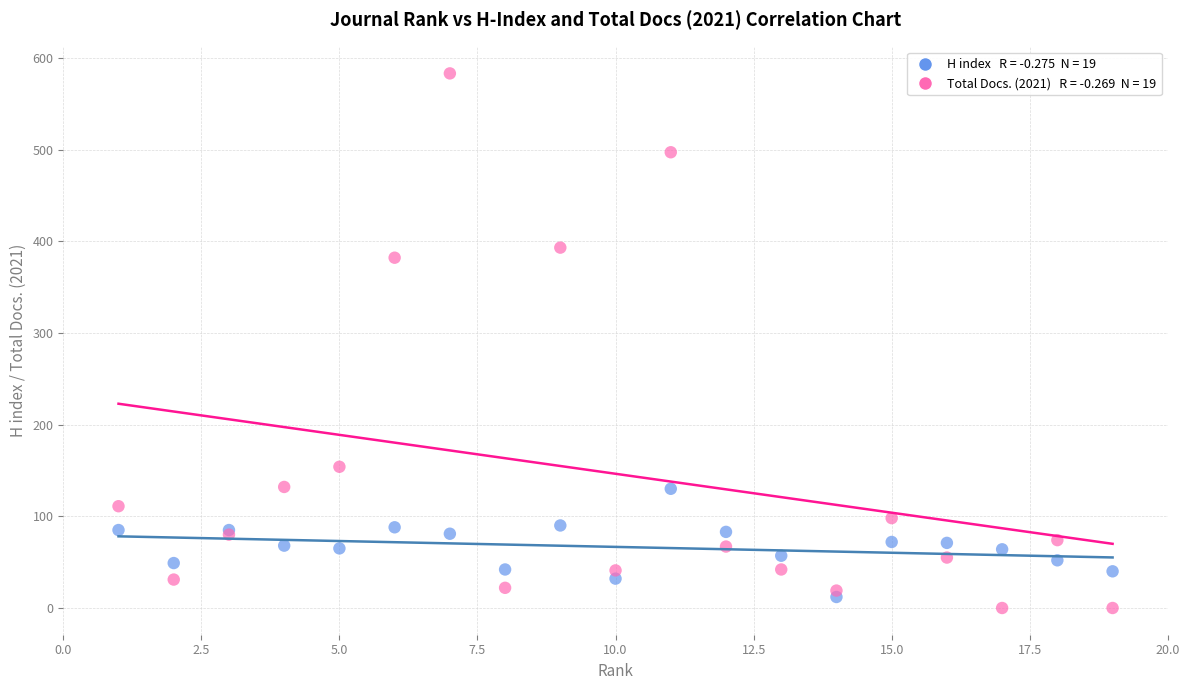

Across all series, what Y value is closest to 291?

382